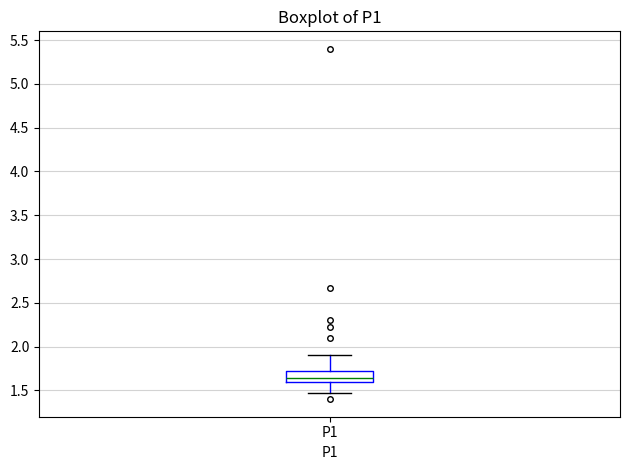

Where does the median line of the box for P1 sit on the y-axis? The values are not printed on the chart, so give them approximately, as read against the axis.

1.65